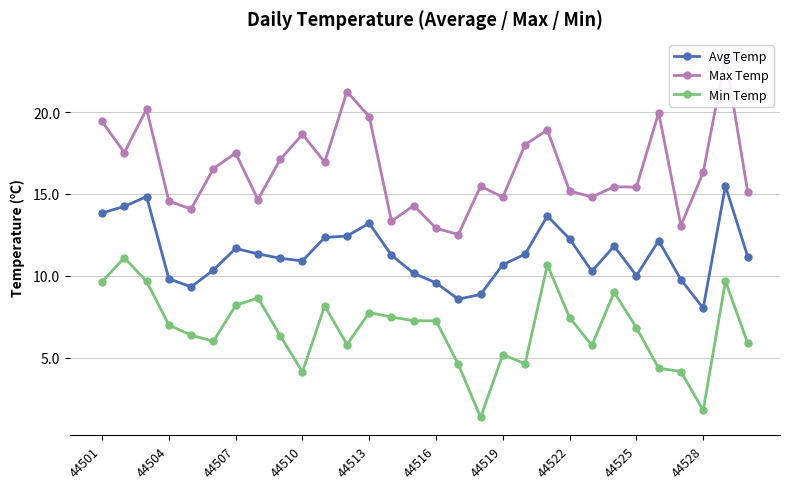

What is the difference between the Min Temp values at 13 and 26?

3.3